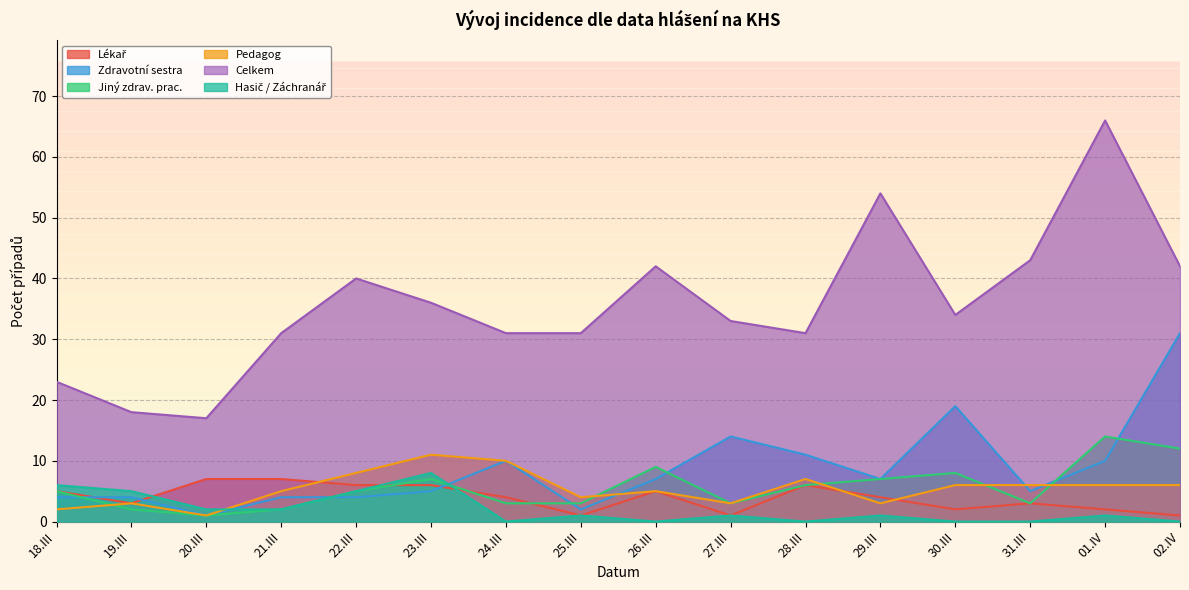

At which category is the sum across all series the highest?

01.IV